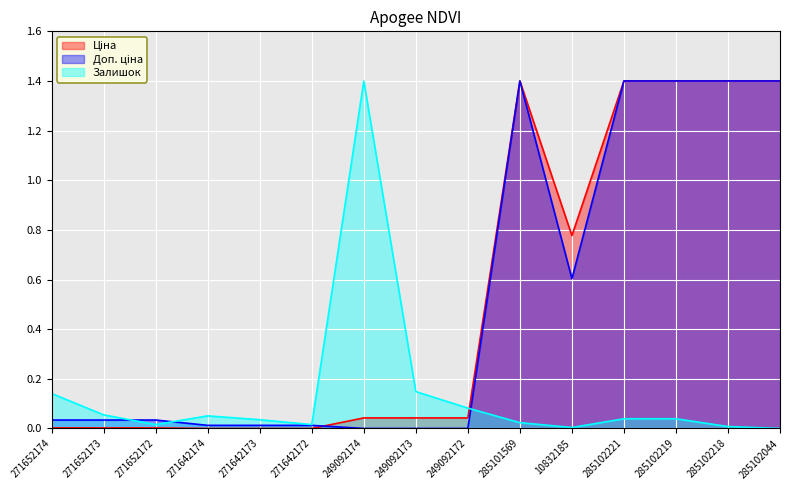

At which category does the chart reach its minimum across all series?

271642174